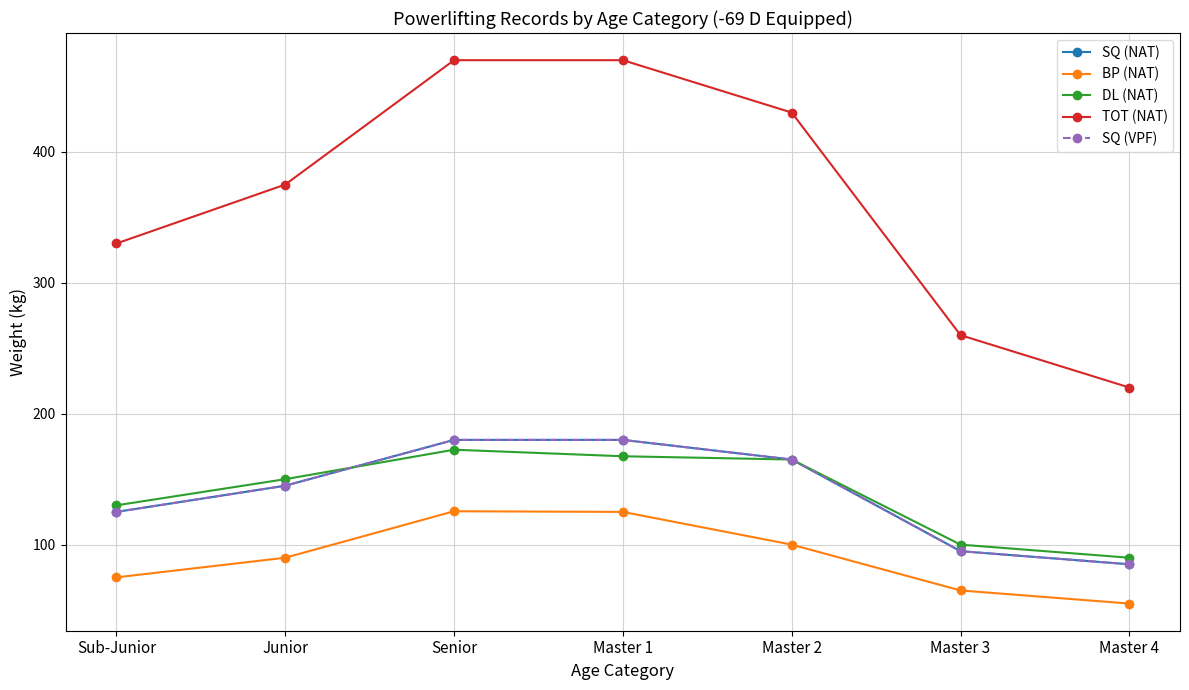

True or false: SQ (NAT) and TOT (NAT) cross at least once.

False